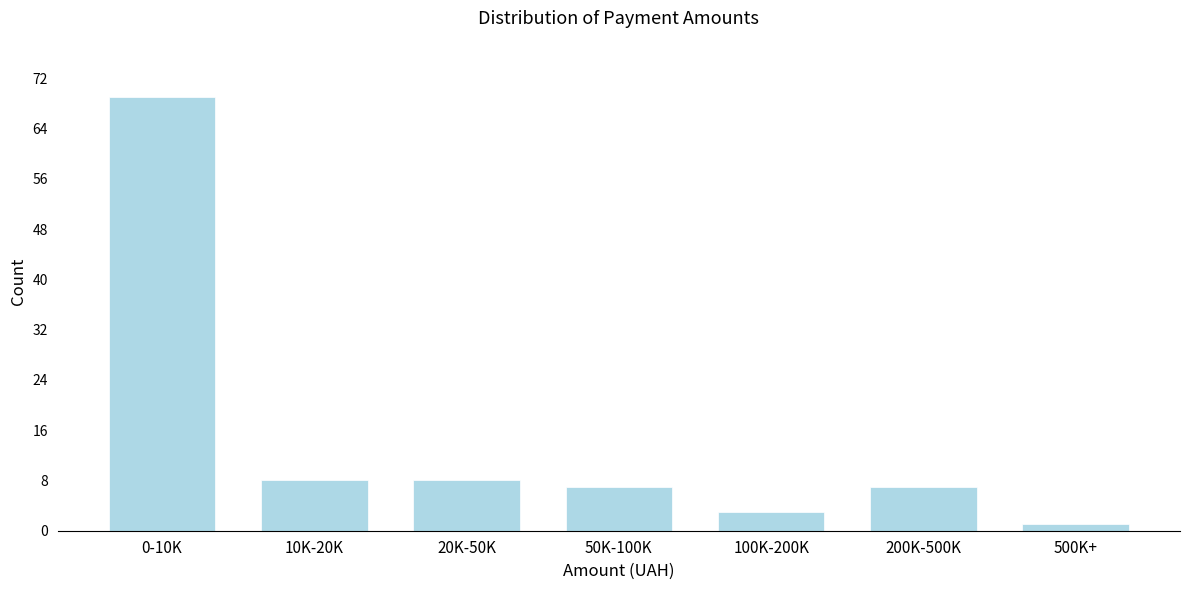

Reading left to right, extract all data points from this chart.

69	8	8	7	3	7	1